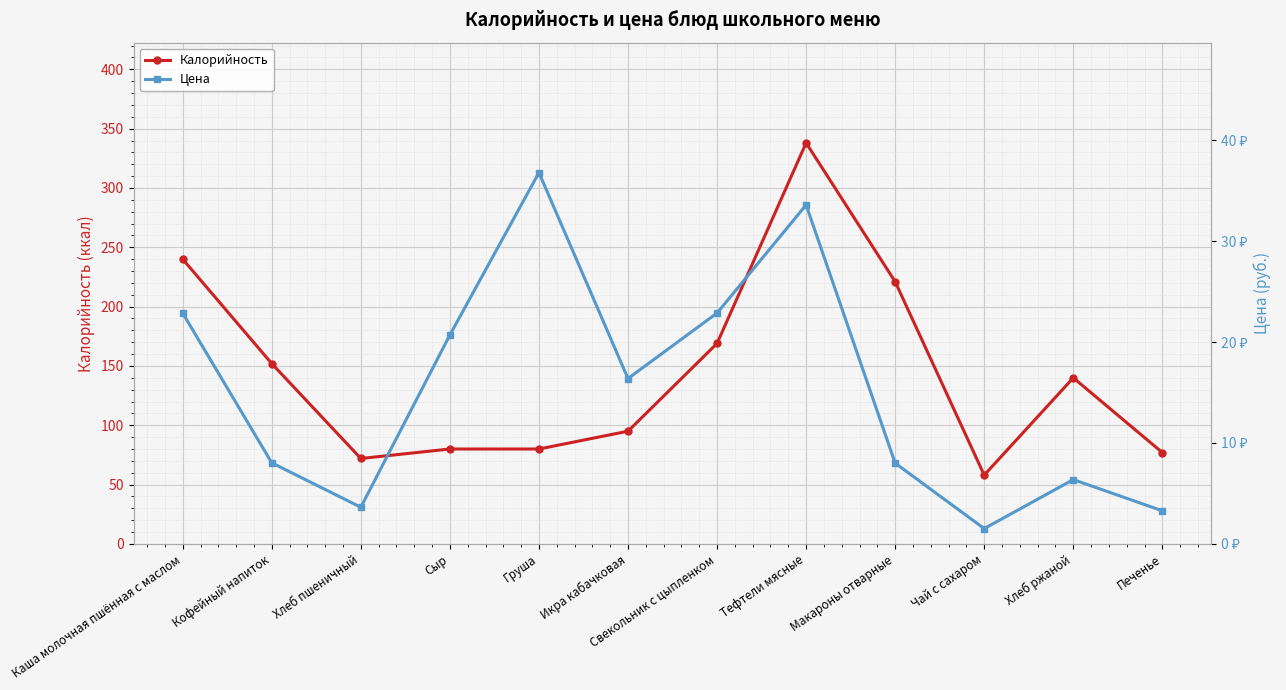

True or false: Калорийность and Цена intersect in this chart.

False